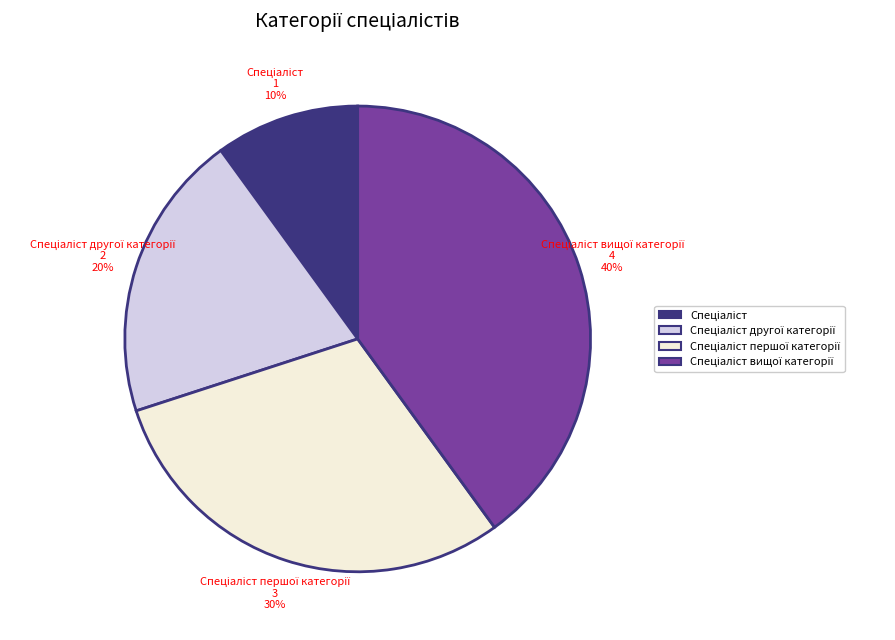

Is there a majority slice in this chart?

No